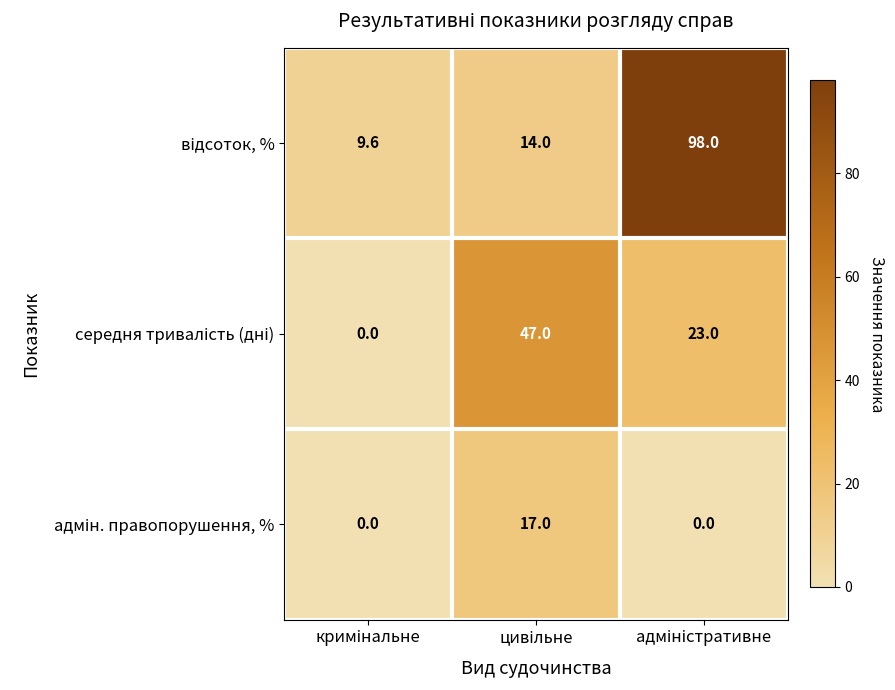

What is the greatest value displayed?

98.0